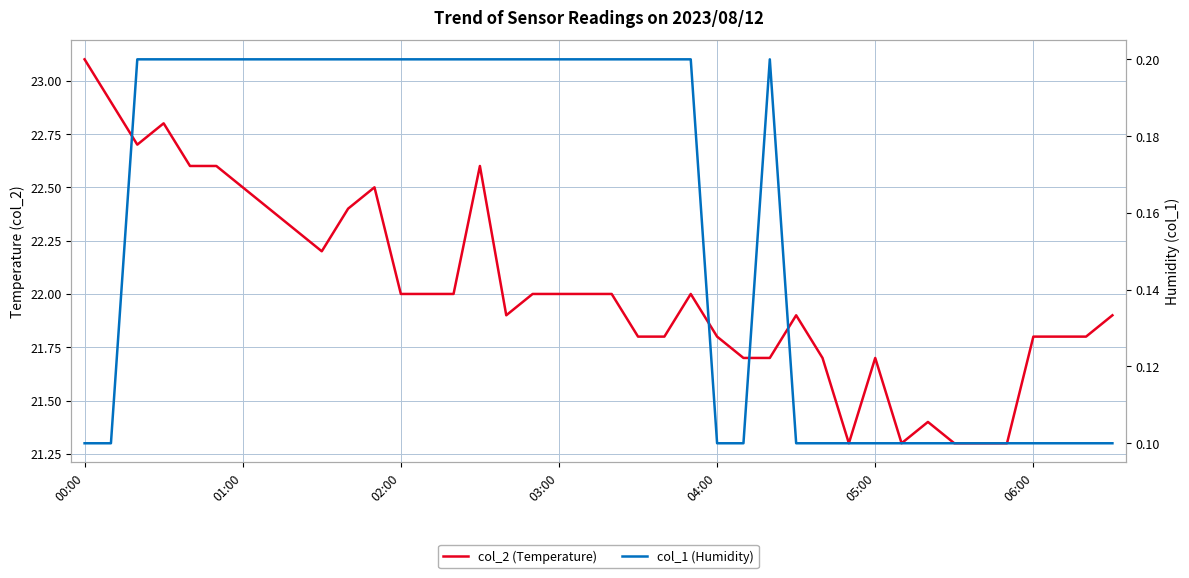

What are all the series names shown in the legend?

col_2 (Temperature), col_1 (Humidity)